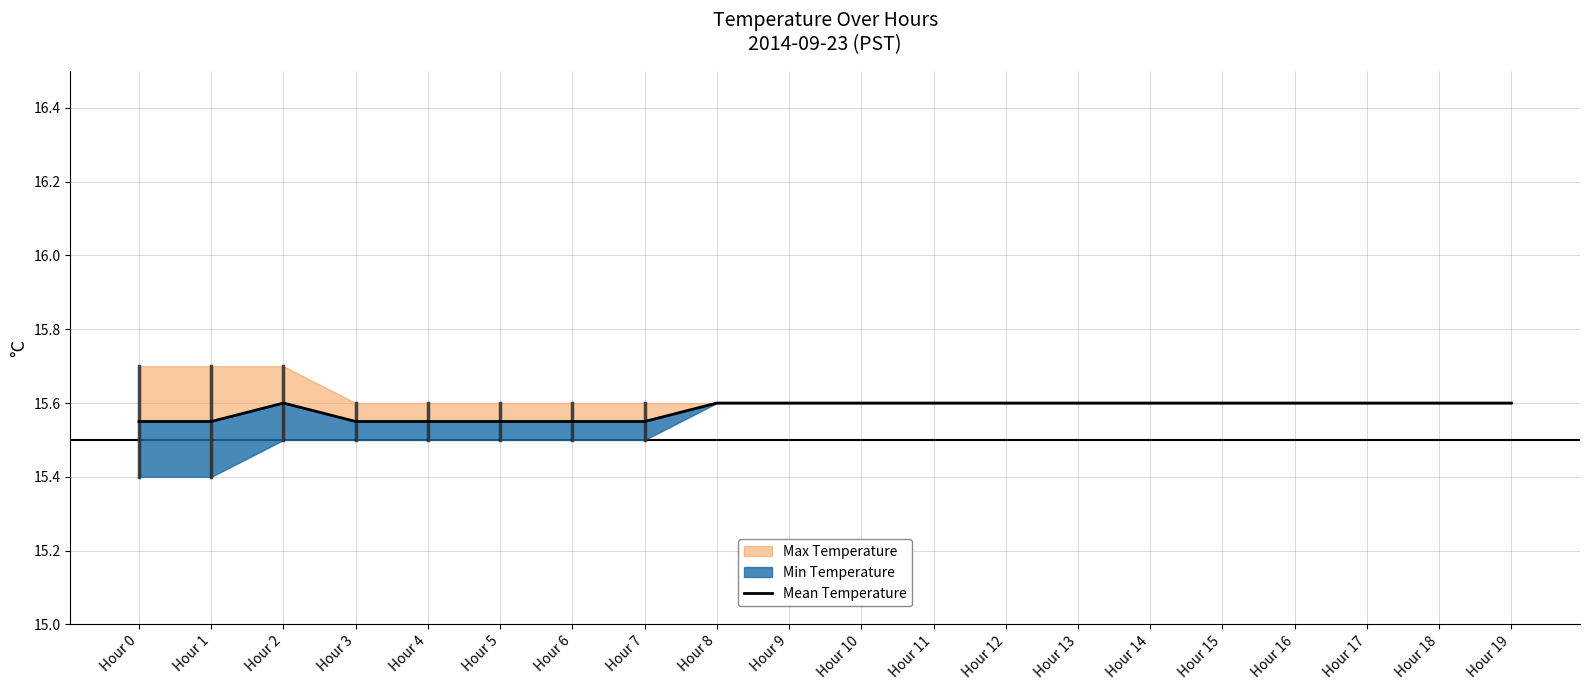

At which label is the value closest to 15?

Hour 0